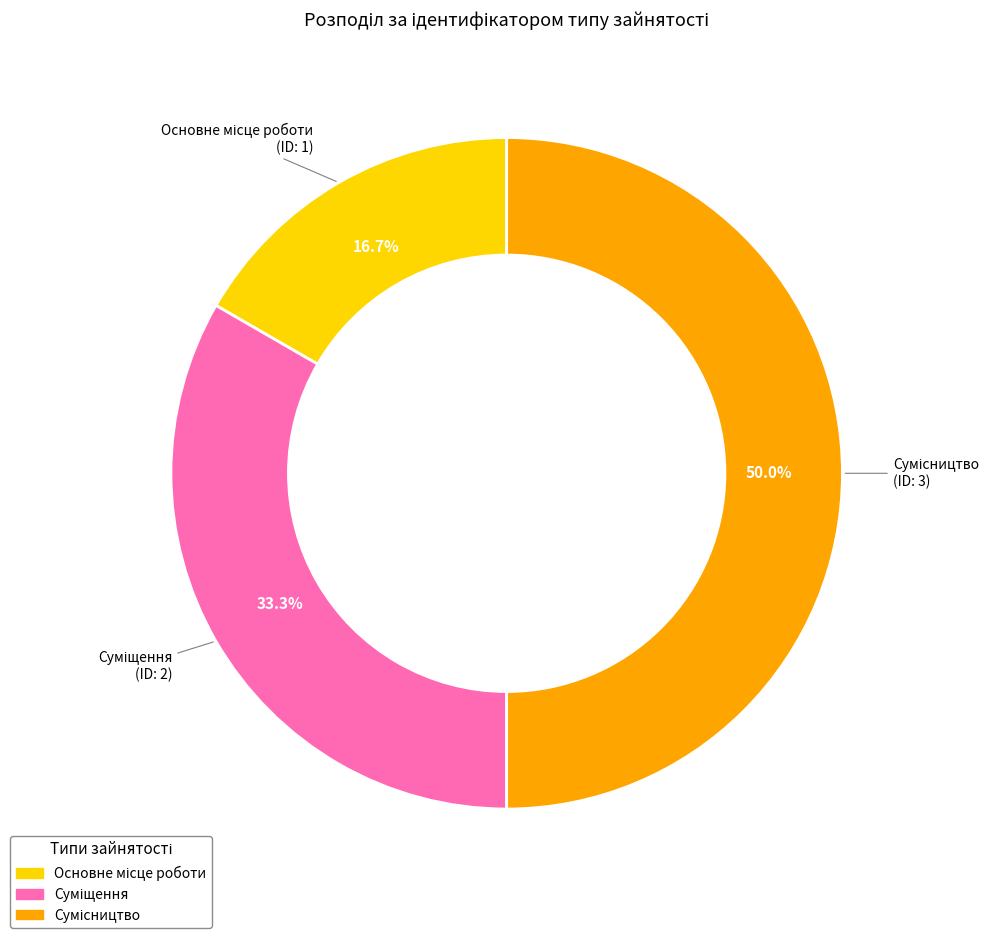

Rank the categories by value from highest to lowest.

Сумісництво, Суміщення, Основне місце роботи